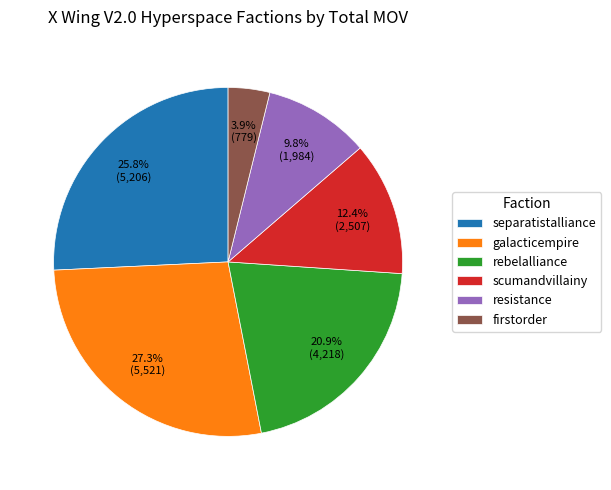

Rank the categories by value from lowest to highest.

firstorder, resistance, scumandvillainy, rebelalliance, separatistalliance, galacticempire